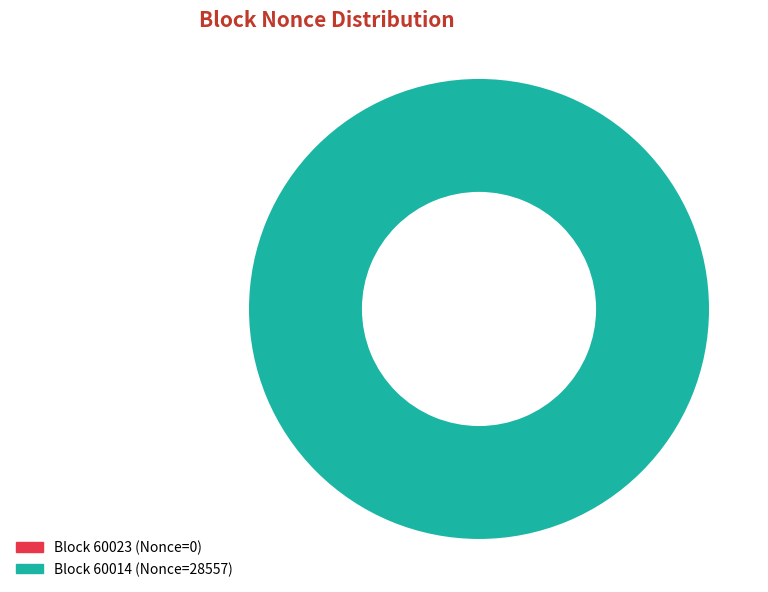

Rank the categories by value from highest to lowest.

60014, 60023